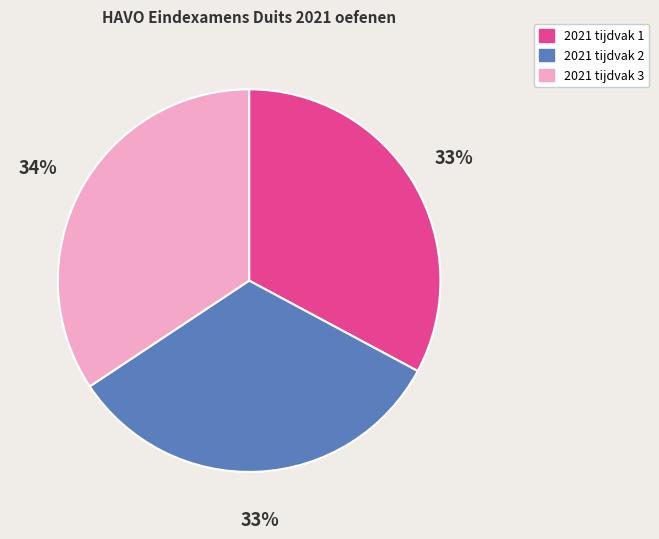

Combined, do 2021 tijdvak 1 and 2021 tijdvak 3 account for over 50%?

Yes